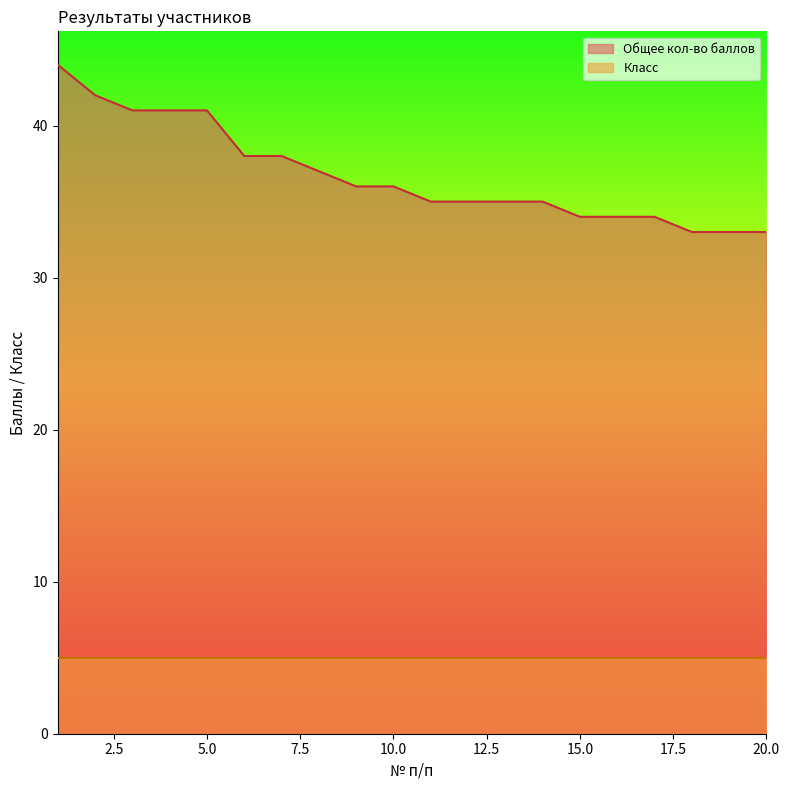

True or false: the data shows 38 at 6.

True